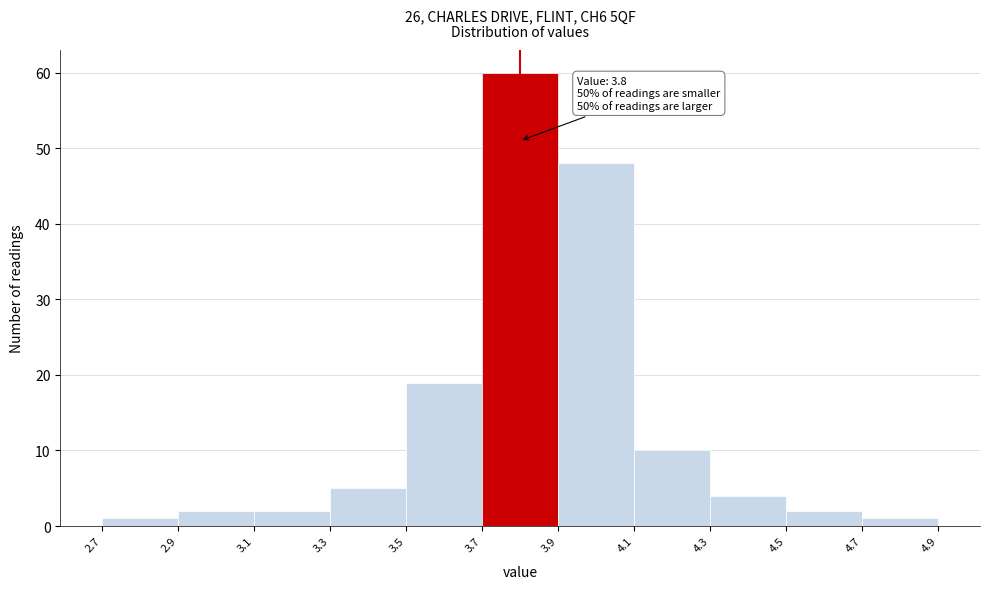

Over which range of the x-axis is the bar tallest?

3.7 to 3.9